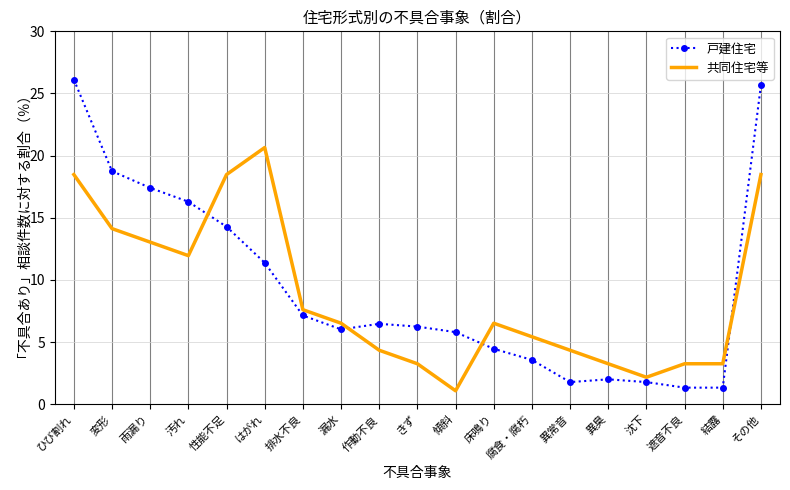

In 戸建住宅, how many points are higher than both neighbors (excluding endpoints)?

2